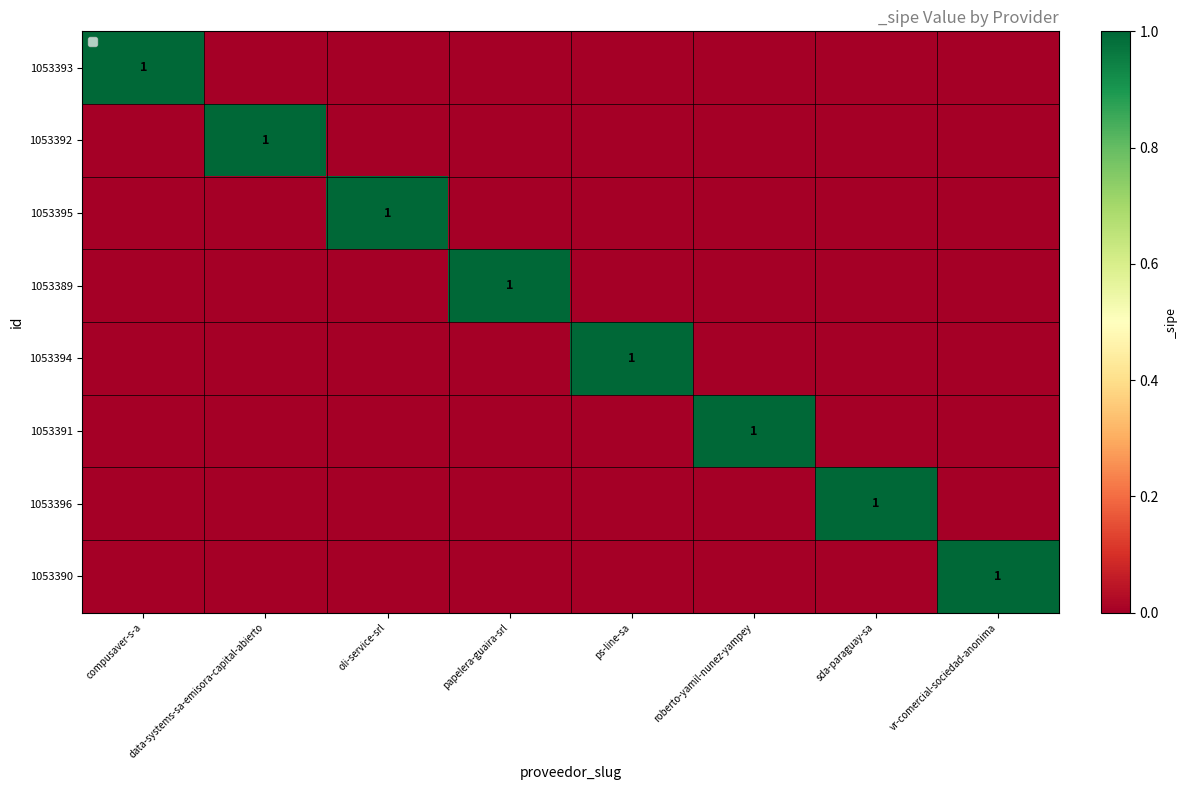

True or false: 1053391 has a value of 1 at roberto-yamil-nunez-yampey.

True